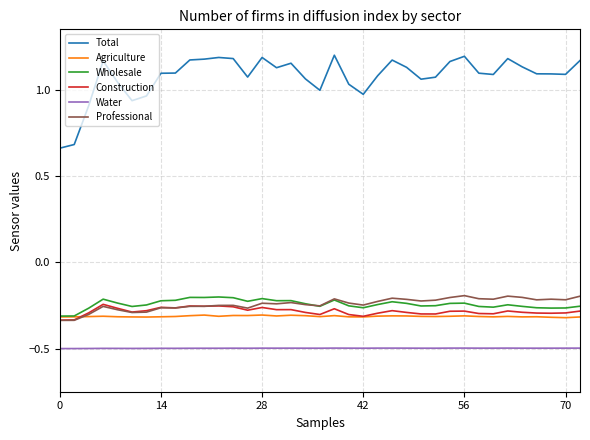

Which series has the widest spread of values?

Total